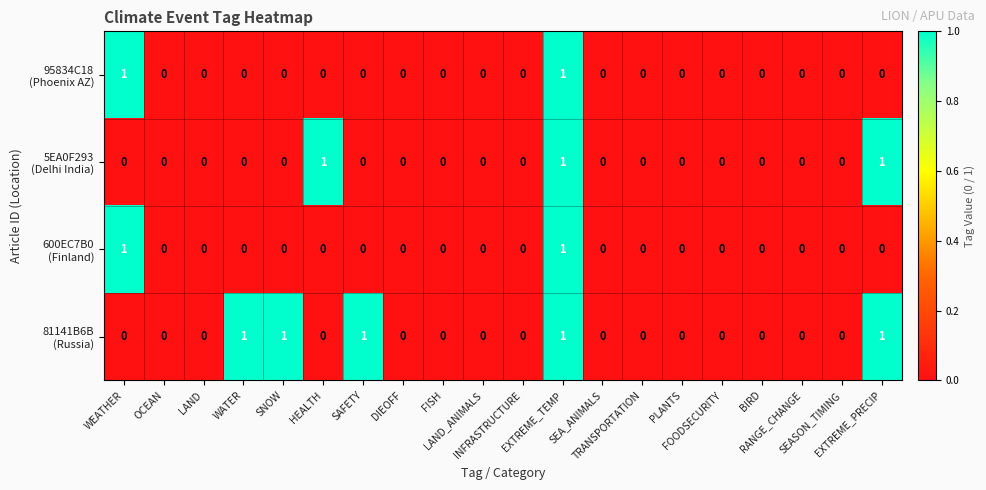

Which has a higher value, WEATHER or DIEOFF?

WEATHER